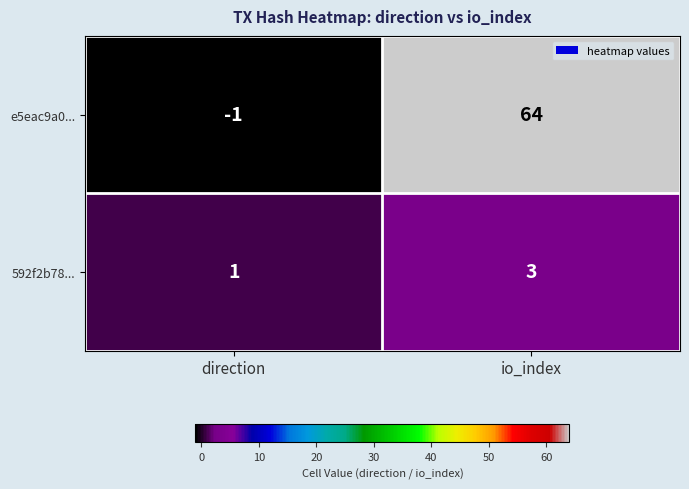

Reading right to left, list all the values displayed in this chart.

e5eac9a0...: io_index=64	direction=-1
592f2b78...: io_index=3	direction=1